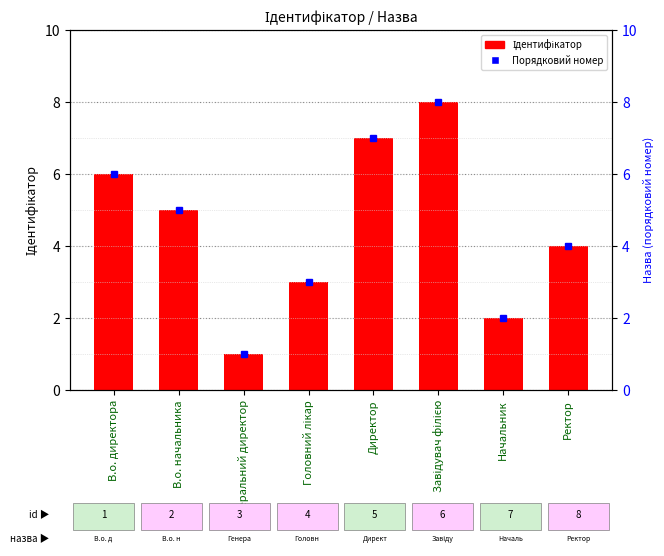

Count the number of categories in the chart.

8